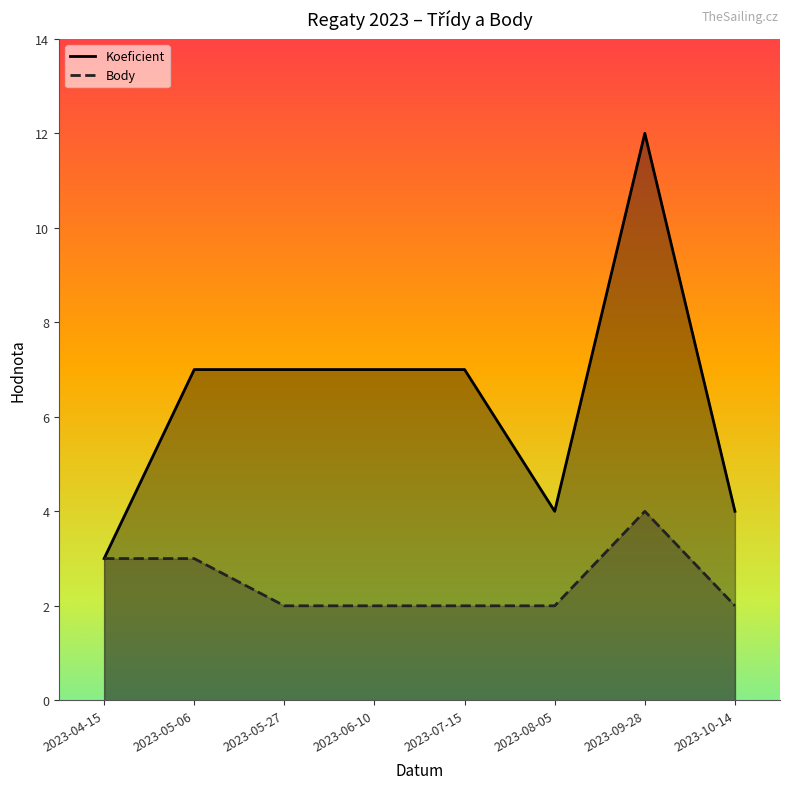

How many Koeficient values are between 4 and 7?

6